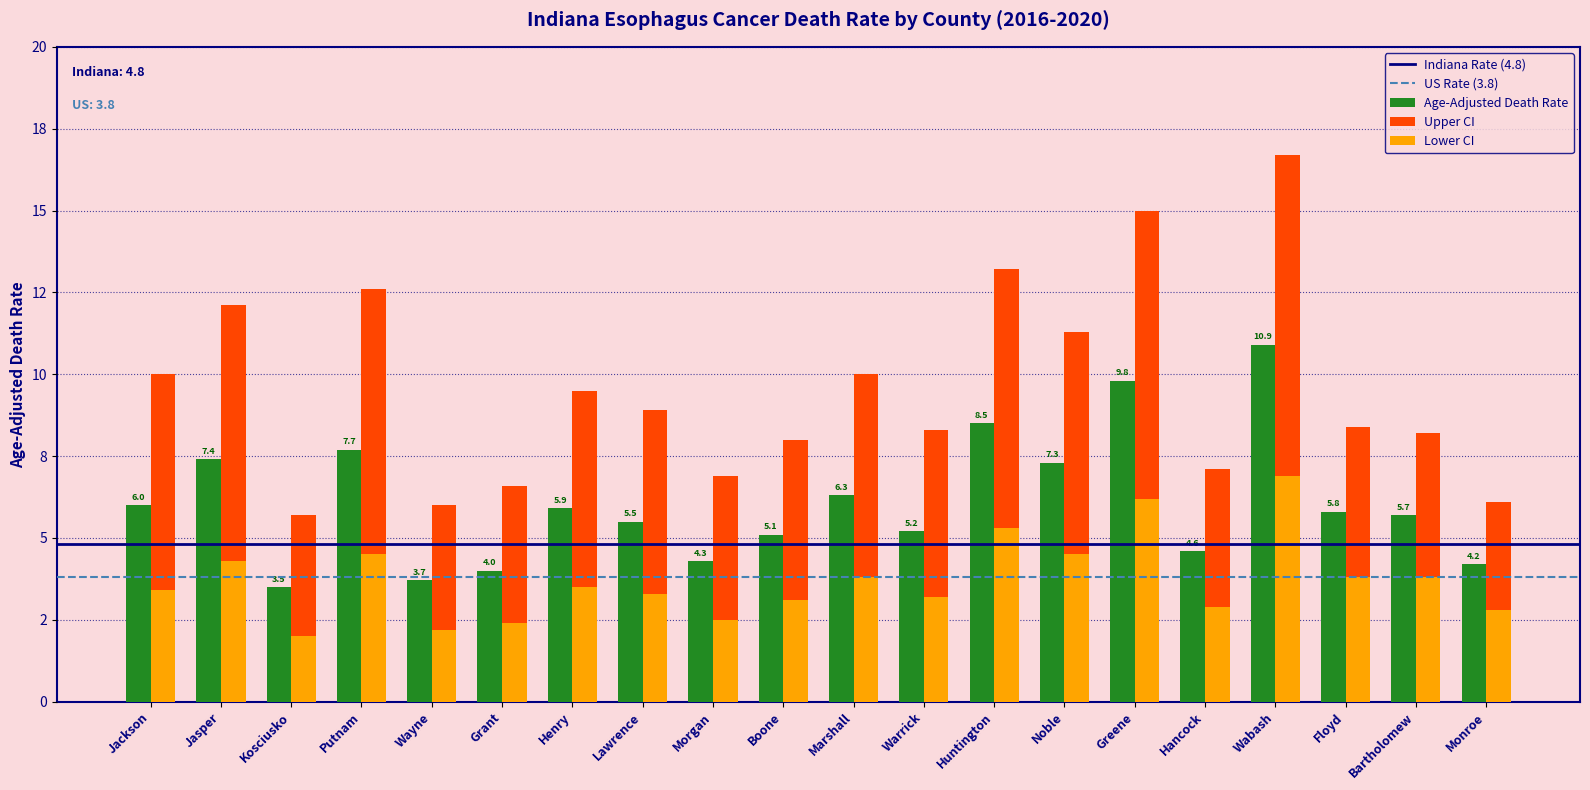

List the labels in order of Upper CI value, largest first.

Wabash, Greene, Huntington, Putnam, Jasper, Noble, Jackson, Marshall, Henry, Lawrence, Floyd, Warrick, Bartholomew, Boone, Hancock, Morgan, Grant, Monroe, Wayne, Kosciusko